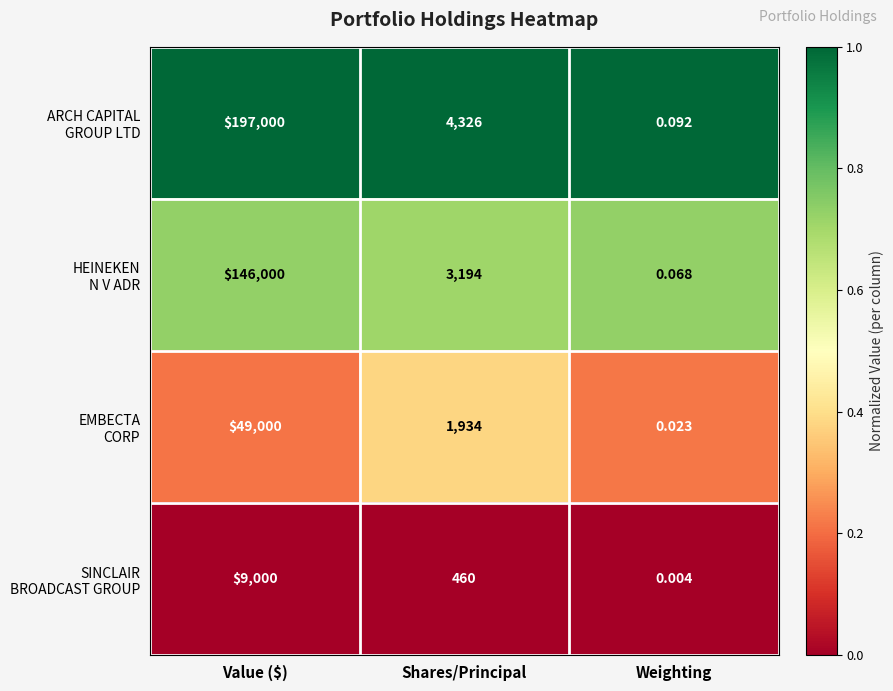

How many categories are shown in the chart?

3